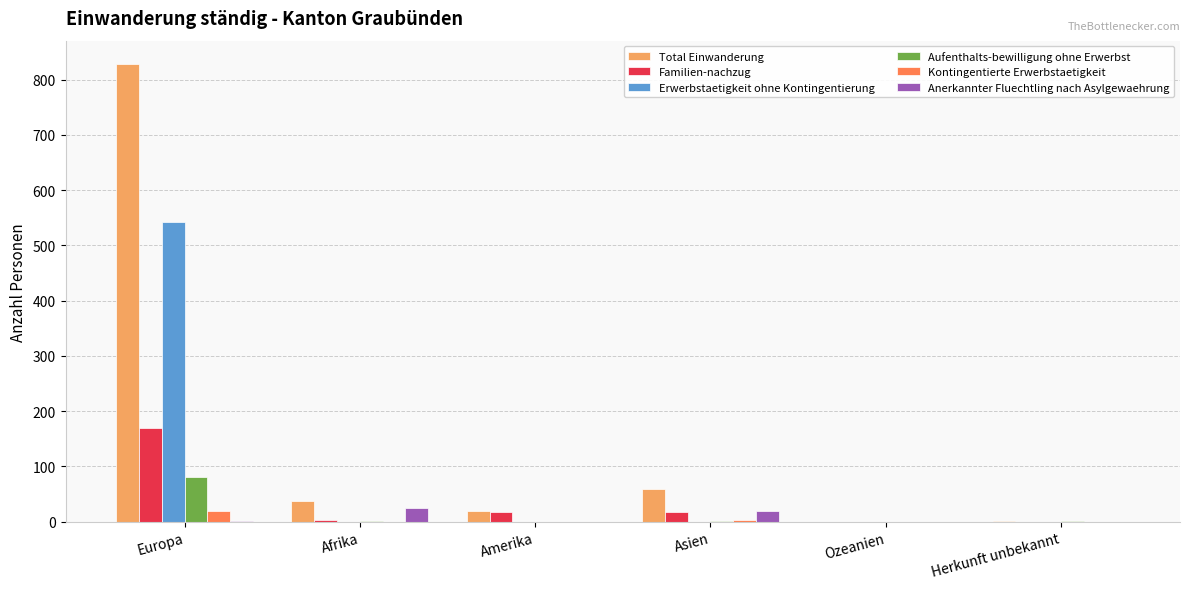

Count the number of data series in this chart.

6